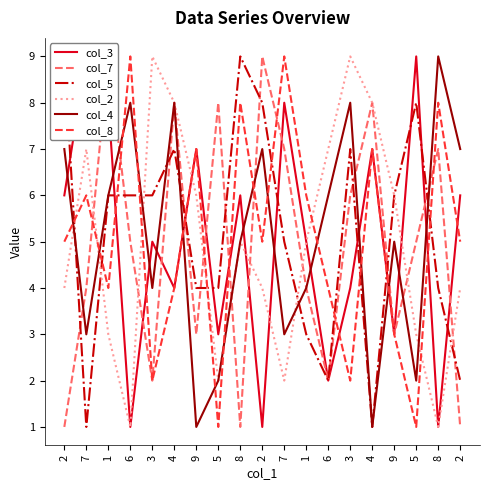

The col_4 series shows 1 at 9. True or false?

False